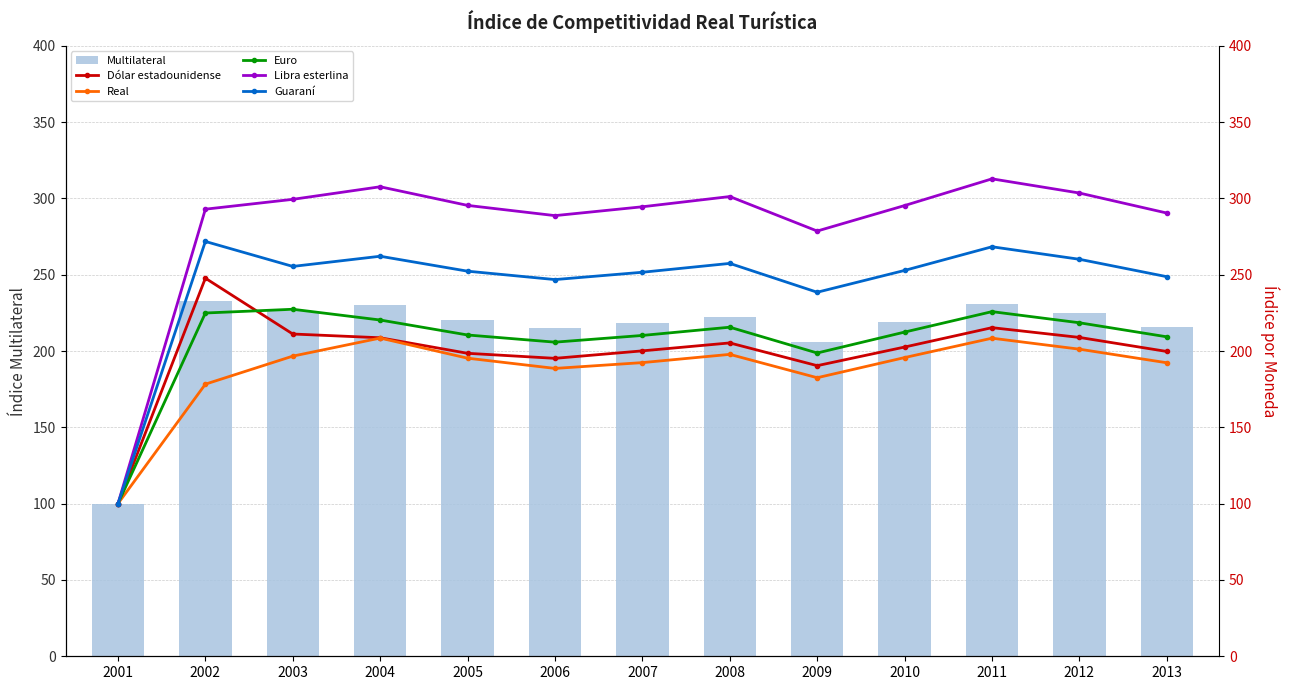

Which has a higher value, 2013 or 2002?

2002